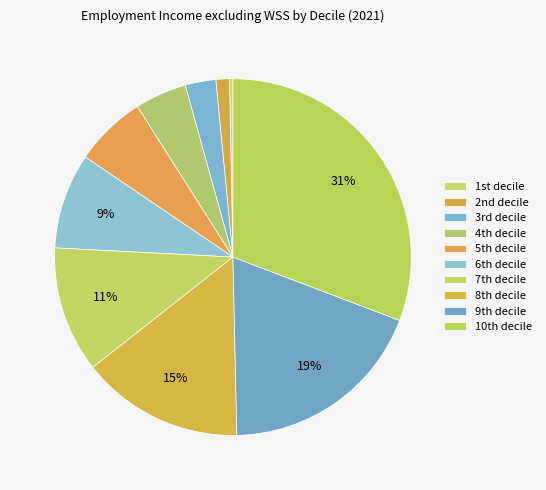

What is the smallest slice in the pie chart?

1st decile